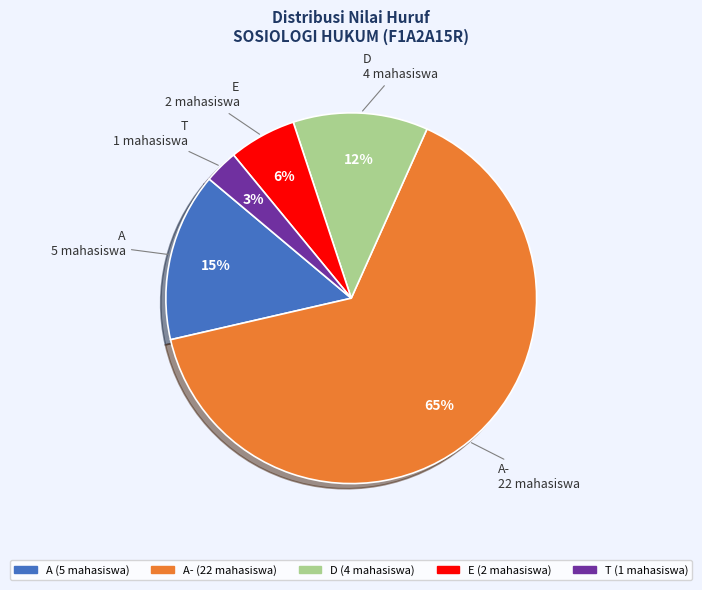

Does any single category account for the majority?

Yes